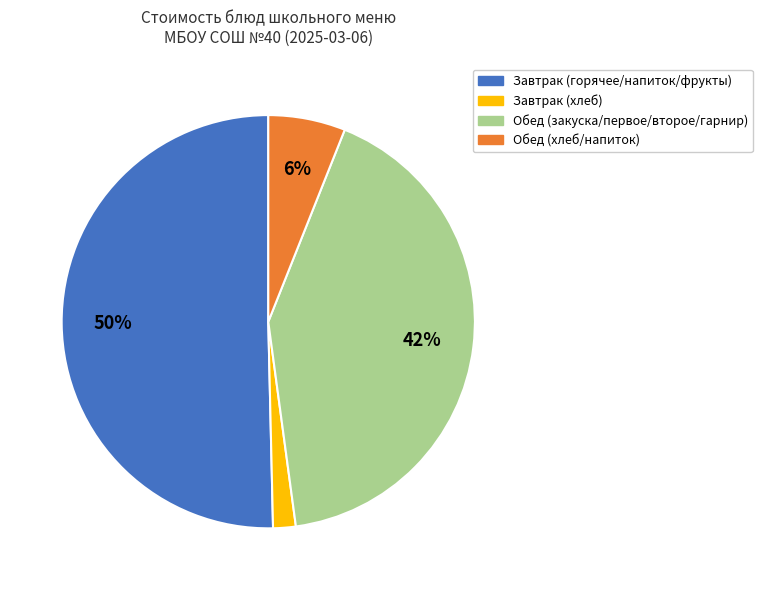

To the nearest percent, what is the average slice percentage?

25%